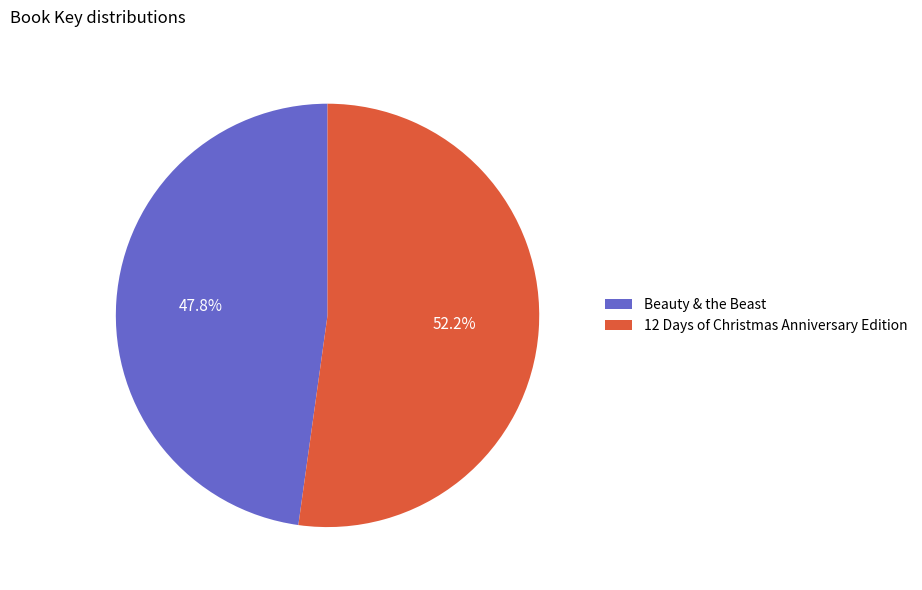

Which has a higher value, Beauty & the Beast or 12 Days of Christmas Anniversary Edition?

12 Days of Christmas Anniversary Edition